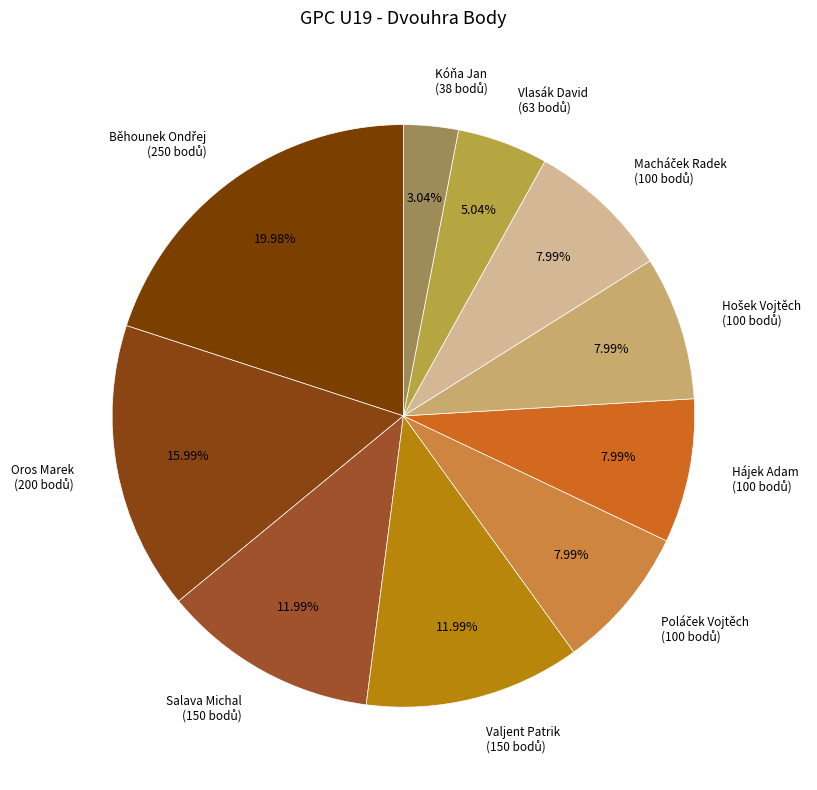

Does any single category account for the majority?

No